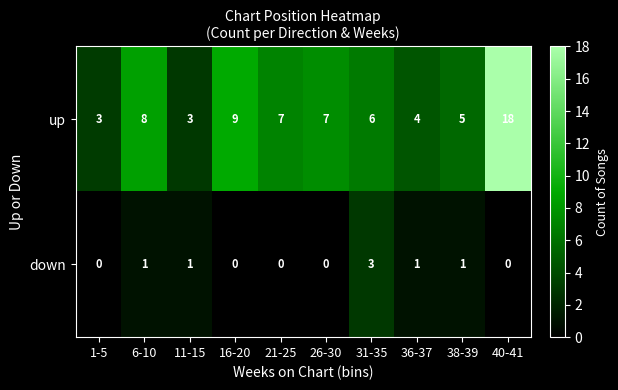

What is the total value across all series at 21-25?

7